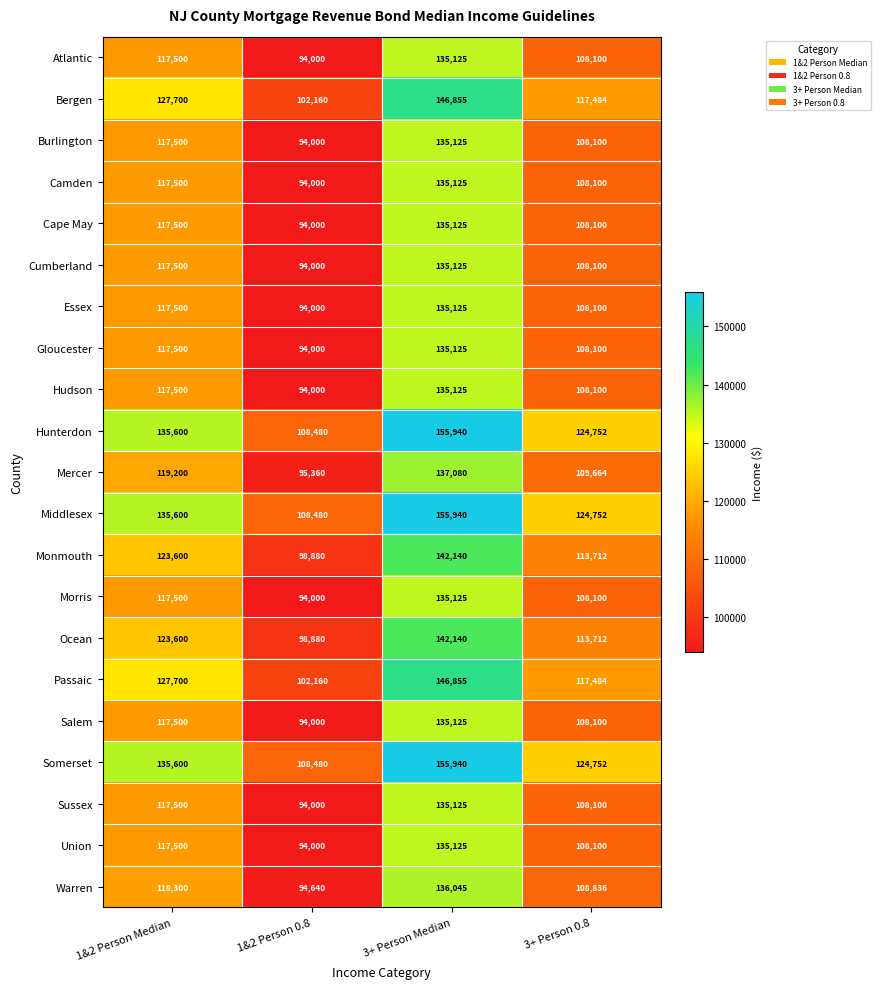

At how many categories does at least one series exceed 152662?

1